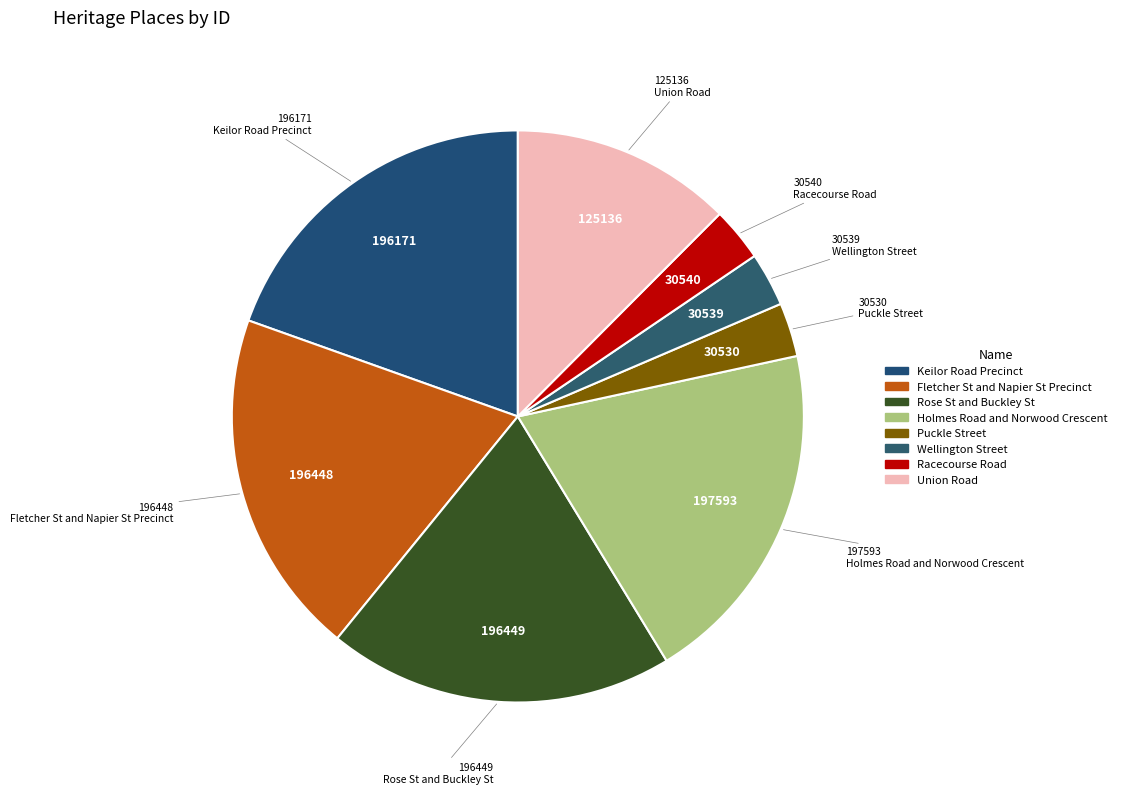

Between Puckle Street and Racecourse Road, which is larger?

Racecourse Road